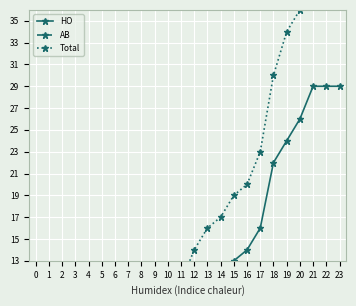

List the labels in order of Total value, largest first.

22, 23, 21, 20, 19, 18, 17, 16, 15, 14, 13, 12, 11, 10, 9, 8, 4, 5, 6, 7, 0, 1, 2, 3